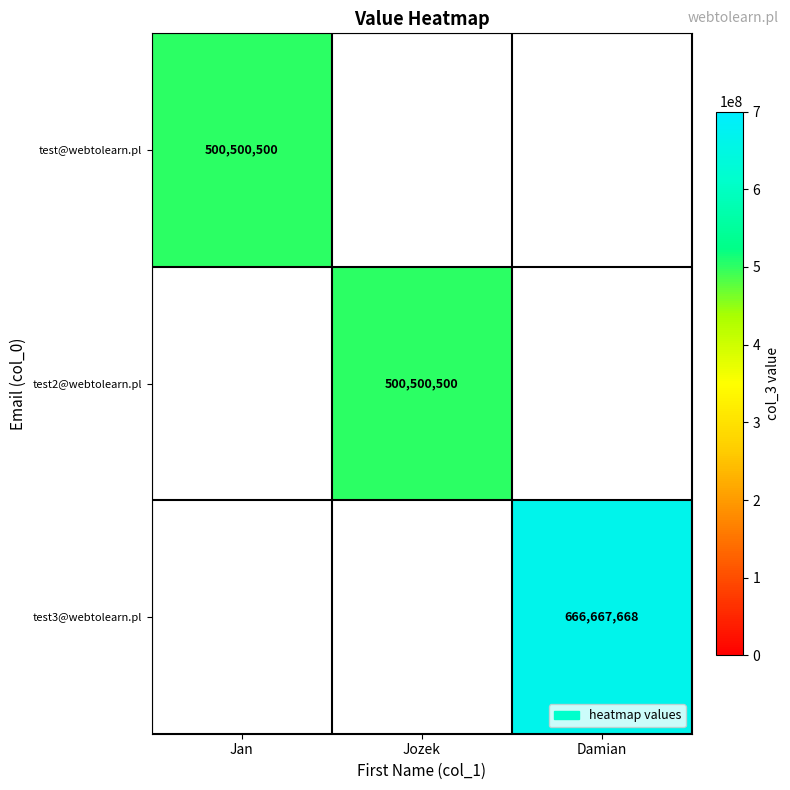

Is it true that test2@webtolearn.pl equals 500500500 at Jozek?

True